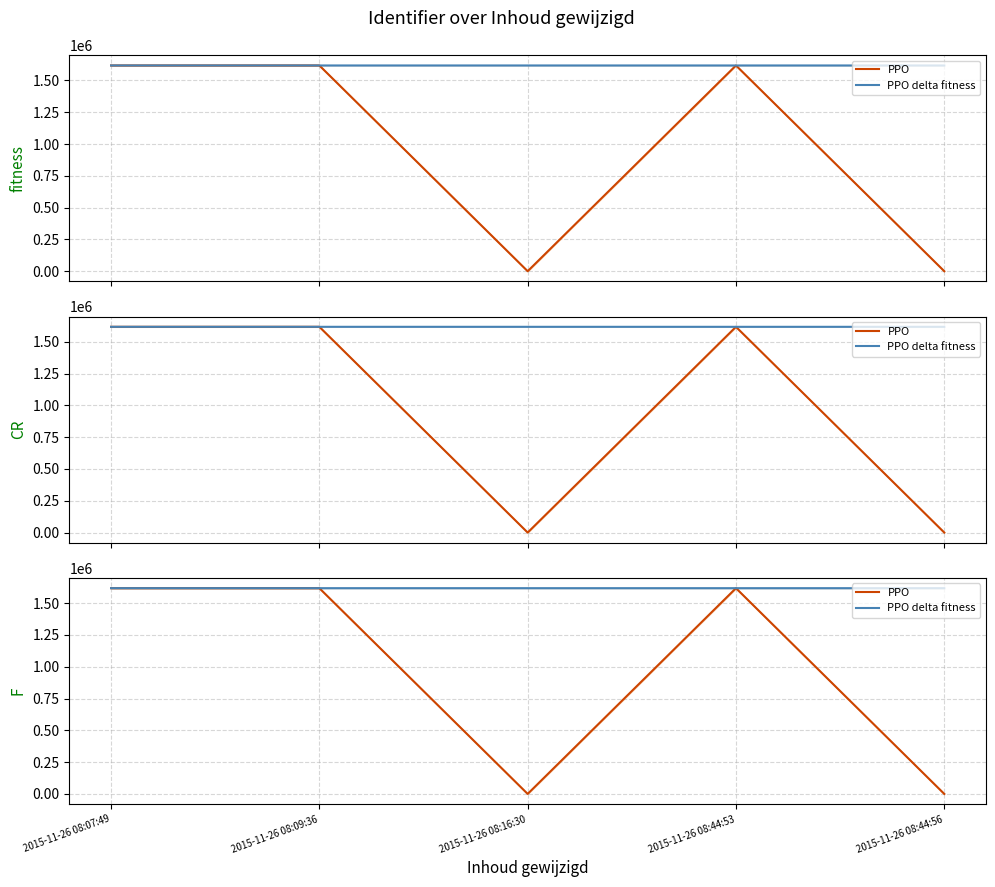

True or false: PPO and PPO delta fitness intersect in this chart.

False